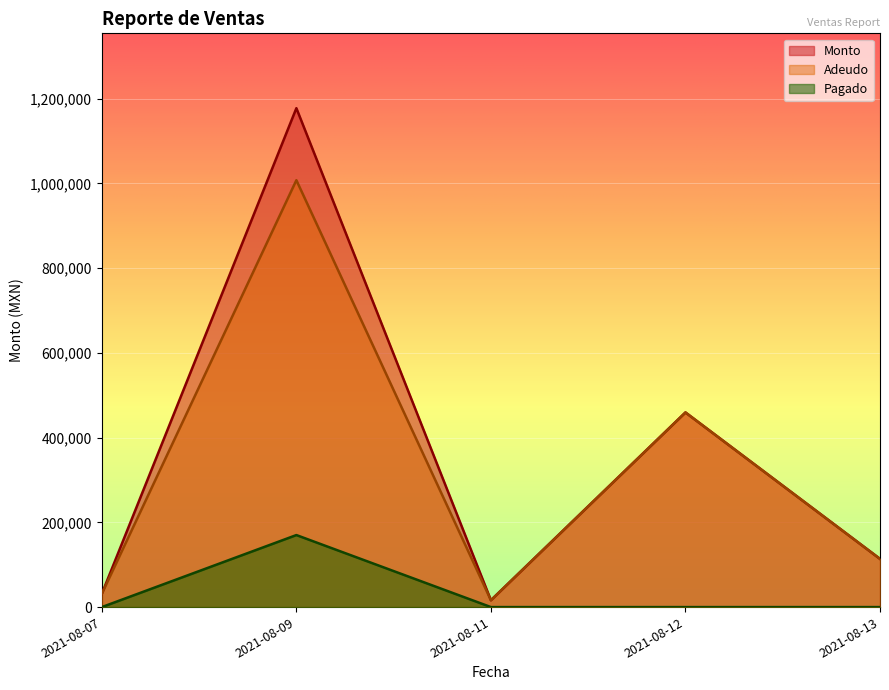

True or false: Adeudo has a value of 1554.9 at 2021-08-13.

False